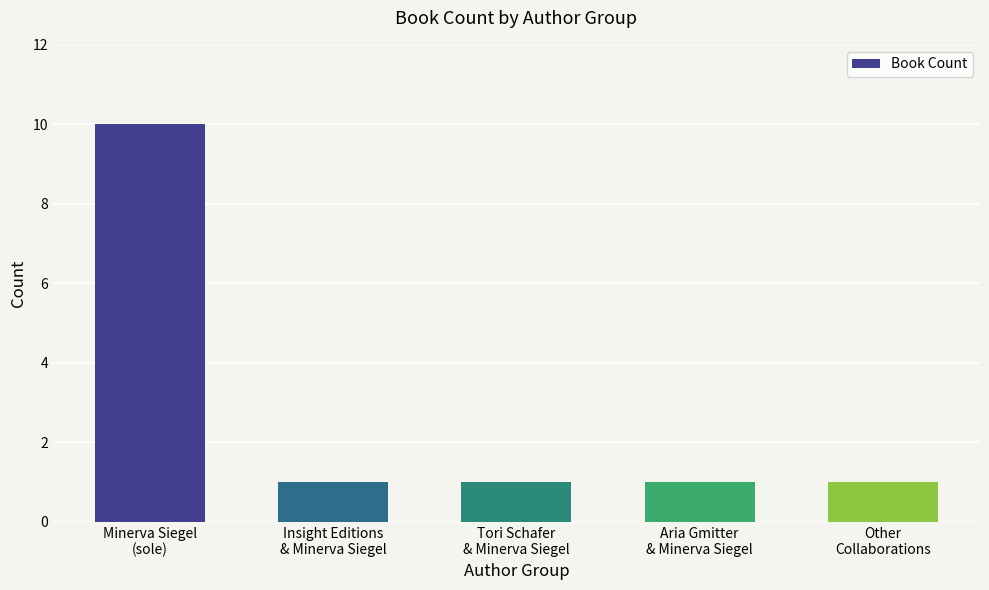

Count the values in the range 1 to 2.

4